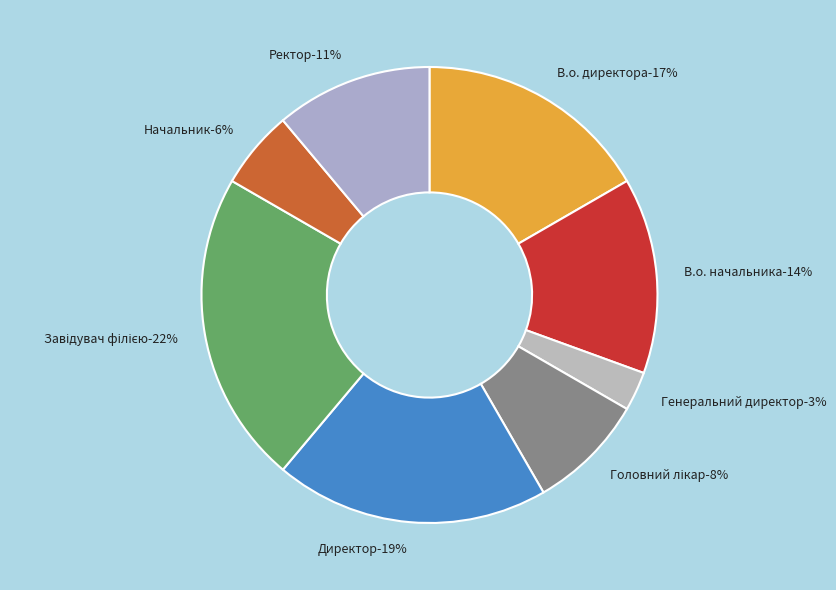

Count the number of slices in the pie.

8